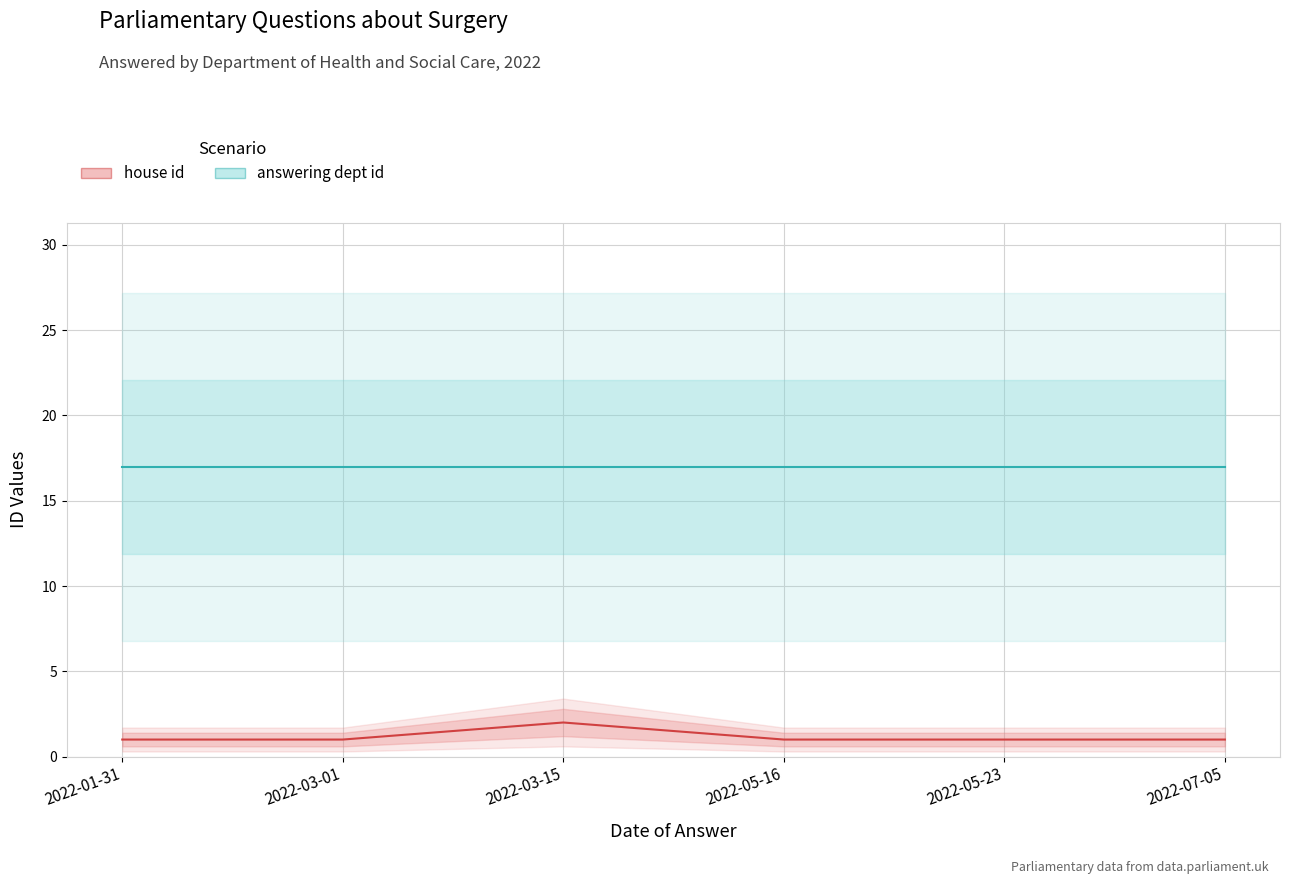

How many data points in house id are above 1?

1